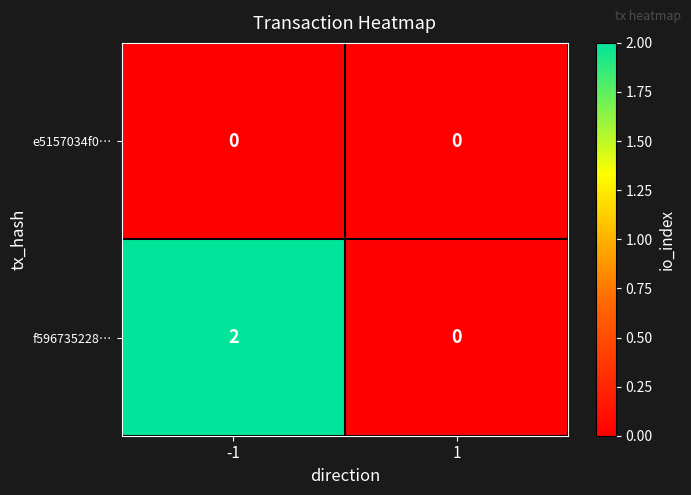

Which series has the largest total across all categories?

f596735228…